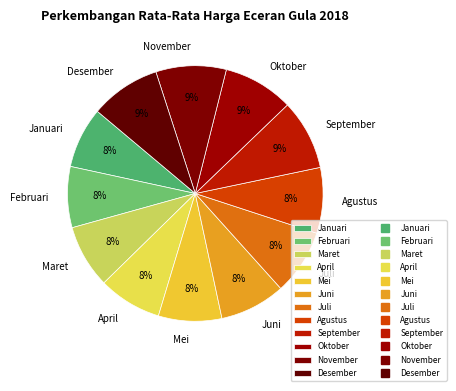

To the nearest percent, what is the average slice percentage?

8%